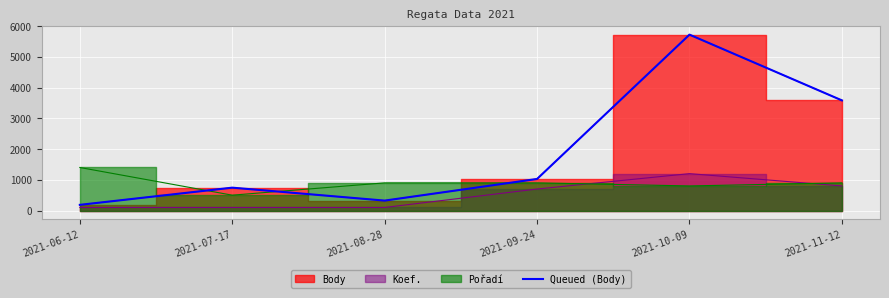

How many points are lower than both their immediate neighbors (excluding endpoints)?

1